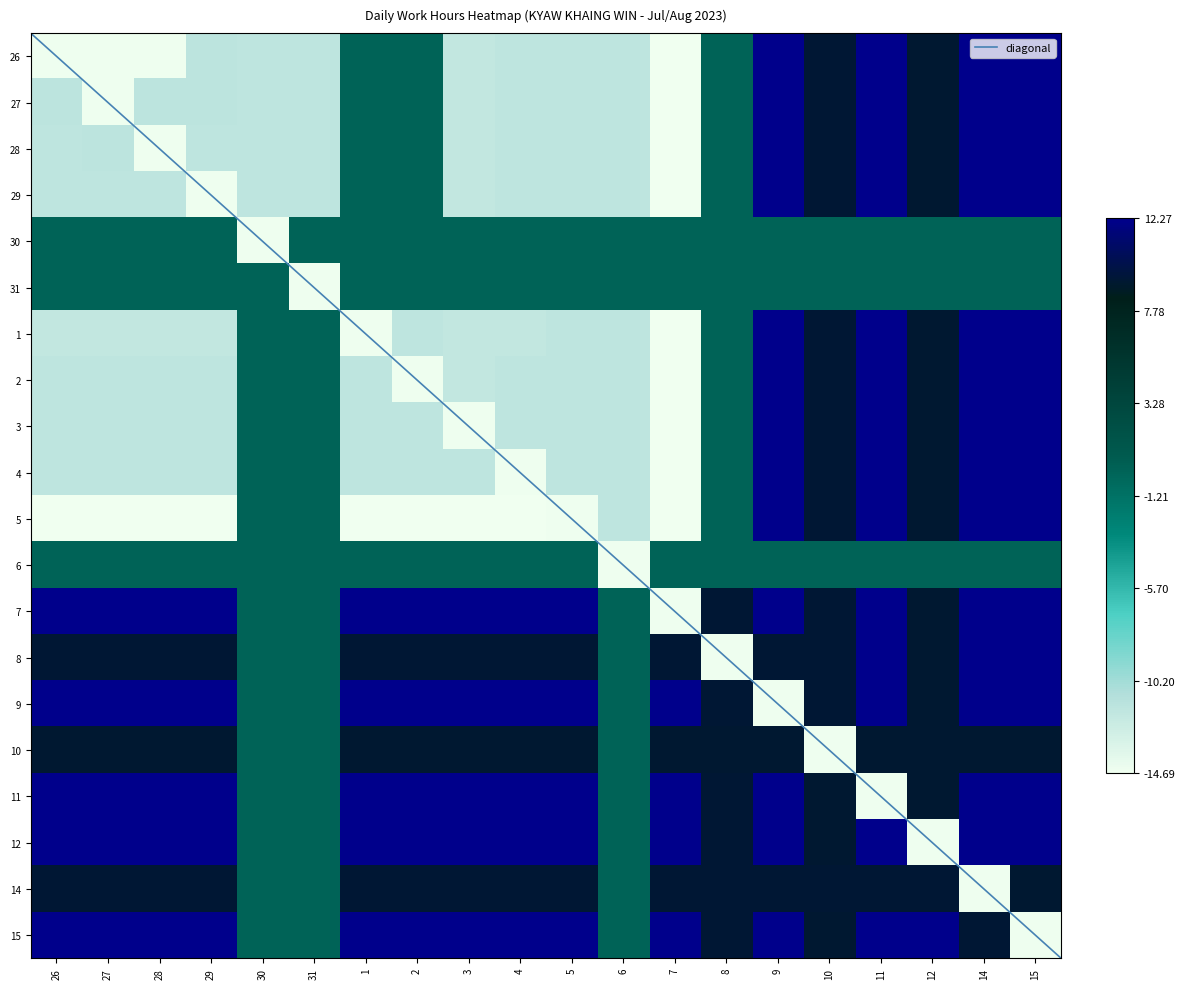

What is the difference between the second highest and minimum values in the 12 series?

26.7